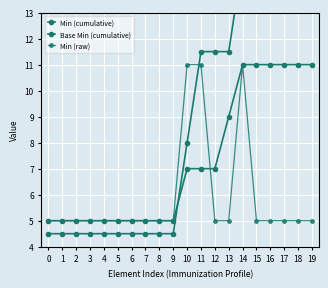

Which series ends up on top after the final intersection of Base Min (cumulative) and Min (cumulative)?

Min (cumulative)